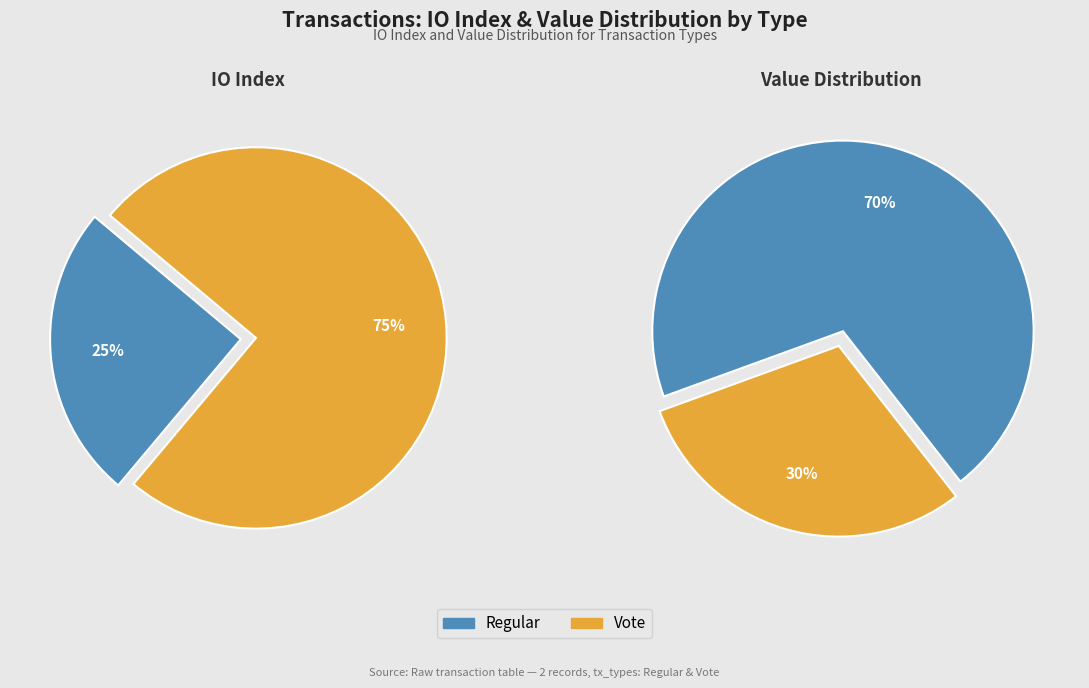

Count the number of slices in the pie.

2